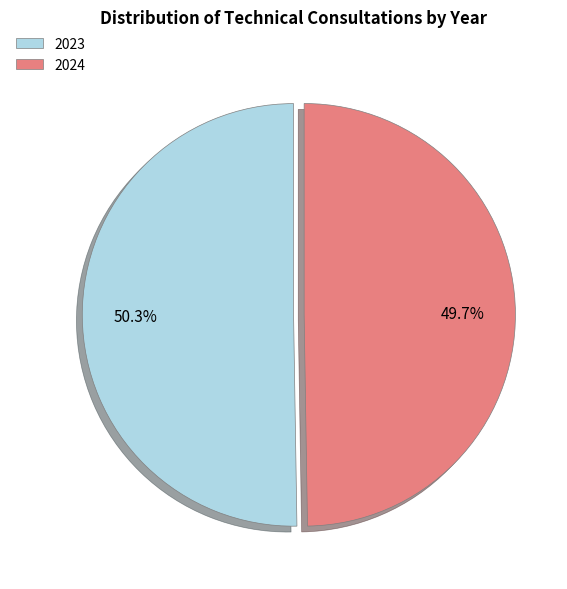

What portion of the pie excludes 2024?

50.3%